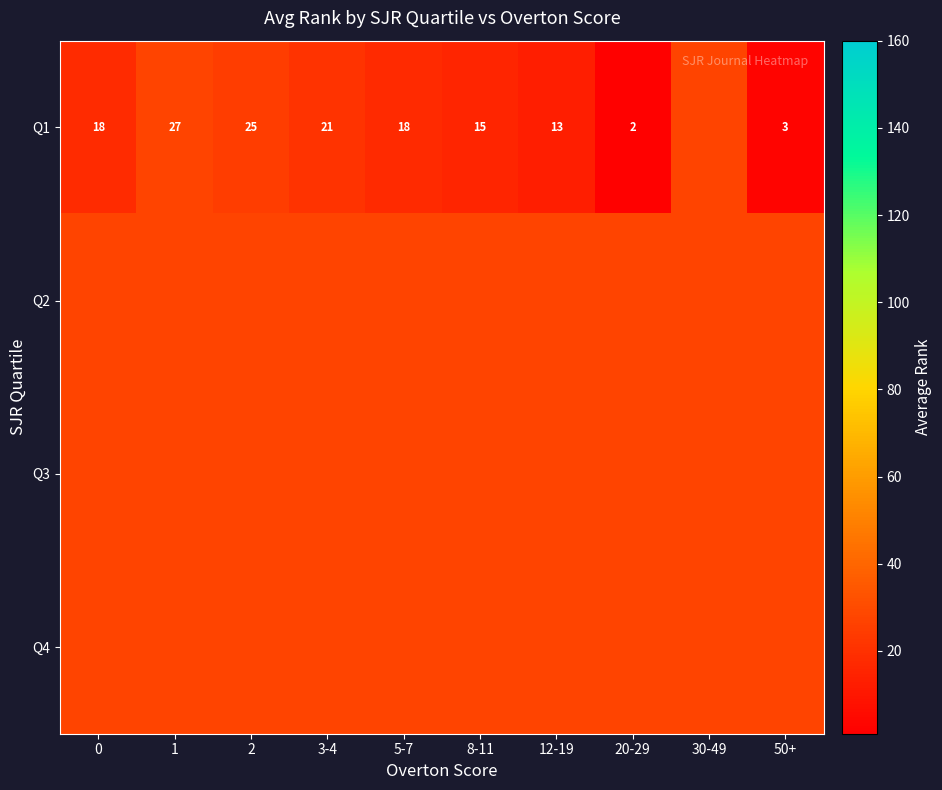

What is the spread (max minus min) of values at 20-29?

25.4